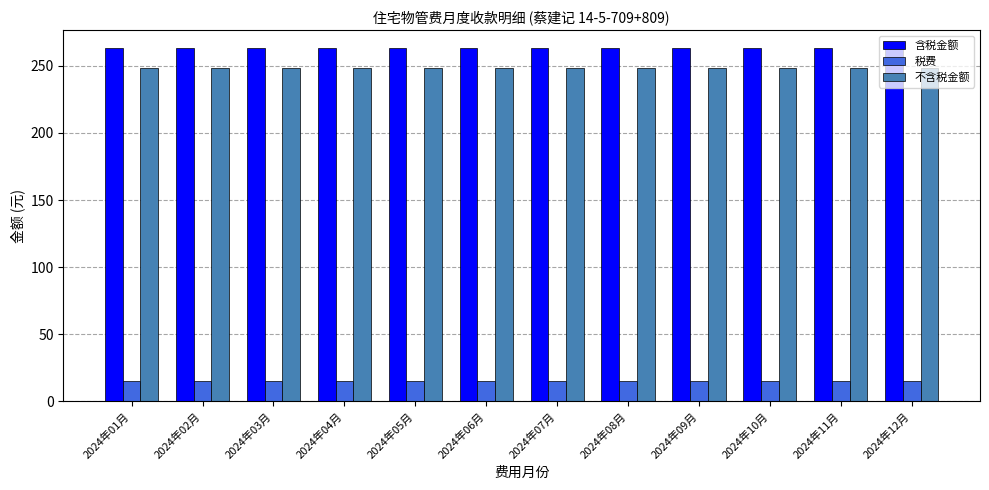

What is the smallest value displayed?

14.9